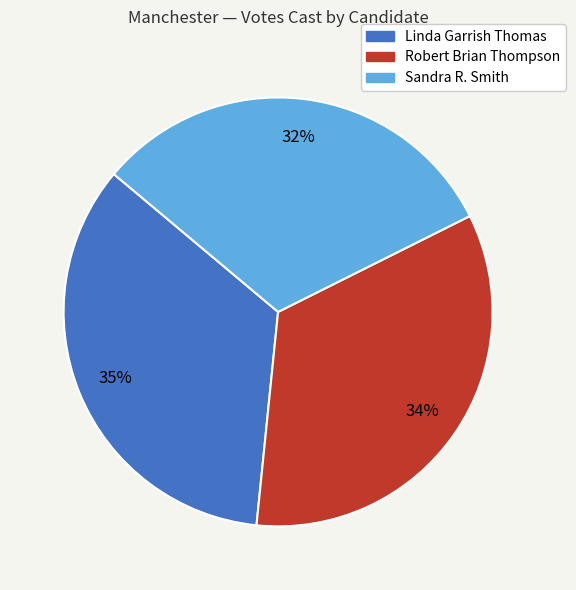

What is the smallest slice in the pie chart?

Sandra R. Smith